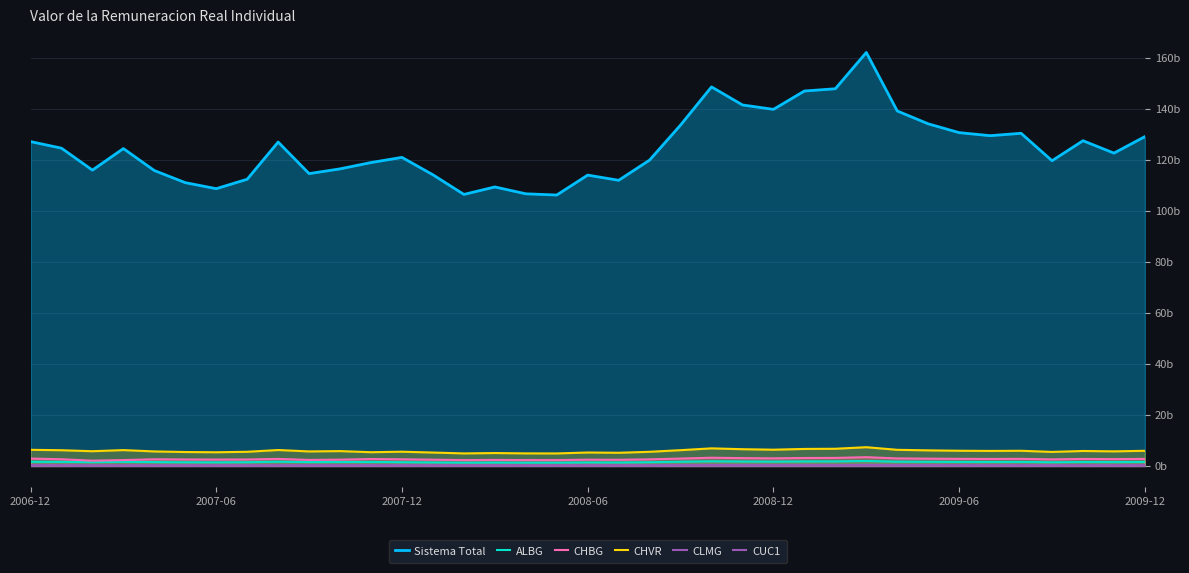

What is the difference between the maximum and minimum values in the CHVR series?

2.4